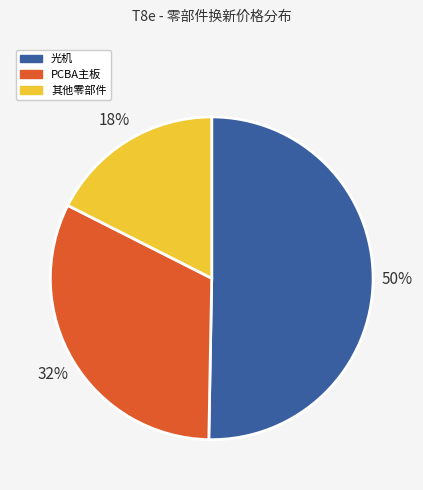

To the nearest percent, what is the average slice percentage?

33%